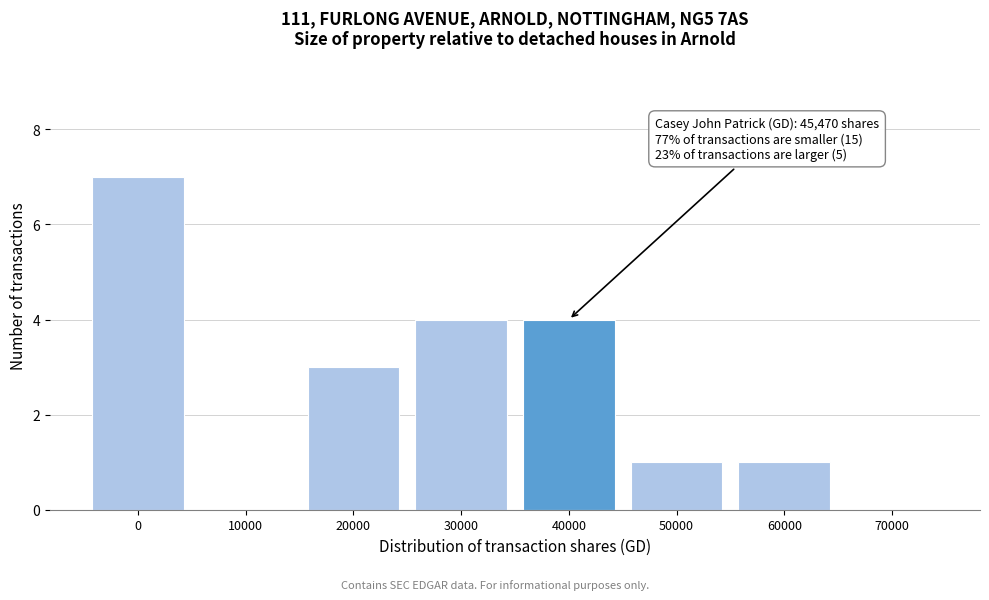

Reading right to left, list all the values displayed in this chart.

70000=0	60000=1	50000=1	40000=4	30000=4	20000=3	10000=0	0=7